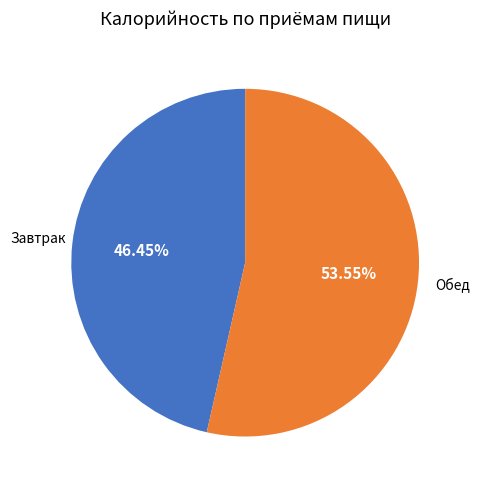

Is there a majority slice in this chart?

Yes